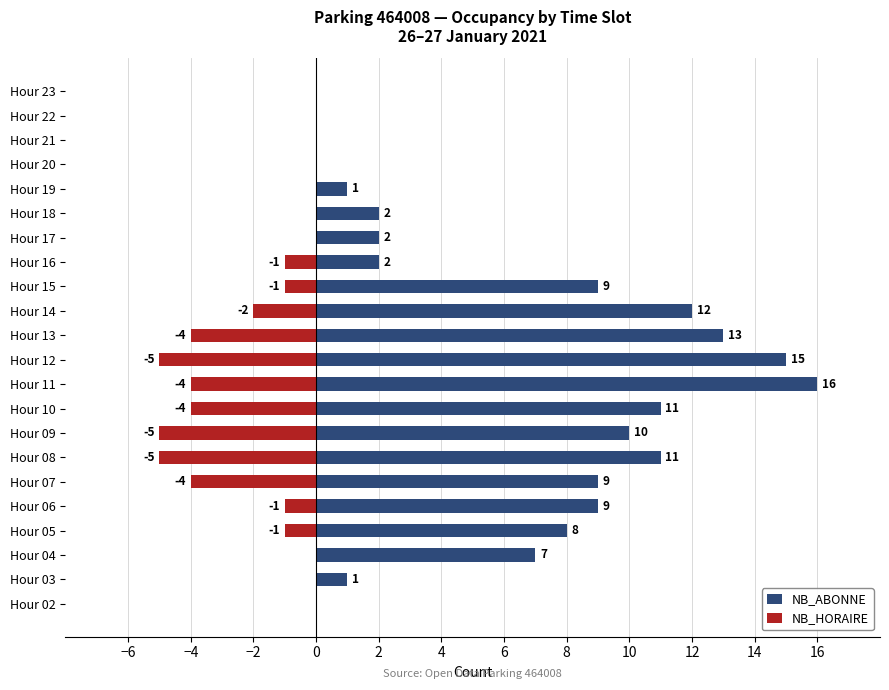

Reading left to right, extract all data points from this chart.

NB_ABONNE: 0	1	7	8	9	9	11	10	11	16	15	13	12	9	2	2	2	1	0	0	0	0
NB_HORAIRE: 0	0	0	-1	-1	-4	-5	-5	-4	-4	-5	-4	-2	-1	-1	0	0	0	0	0	0	0